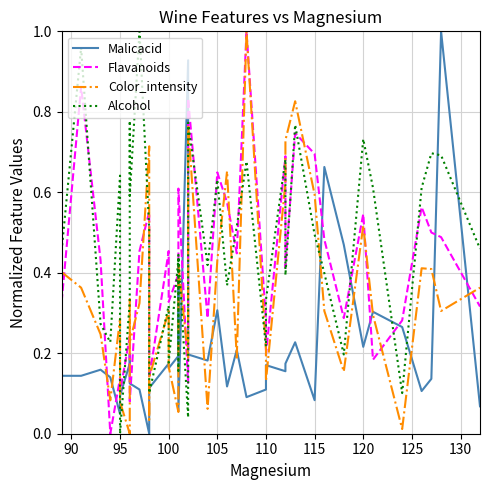

After their last crossing, which series has the higher values: Color_intensity or Malicacid?

Color_intensity